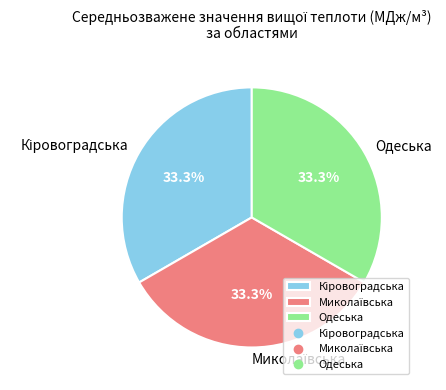

What percentage is the Одеська slice, to the nearest percent?

33%